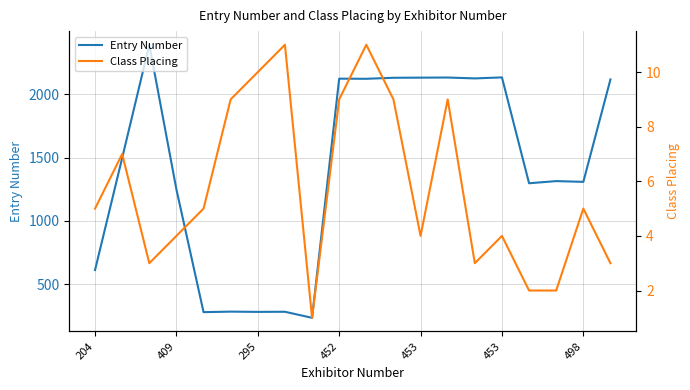

The value of Entry Number at 452 is 3766. True or false?

False